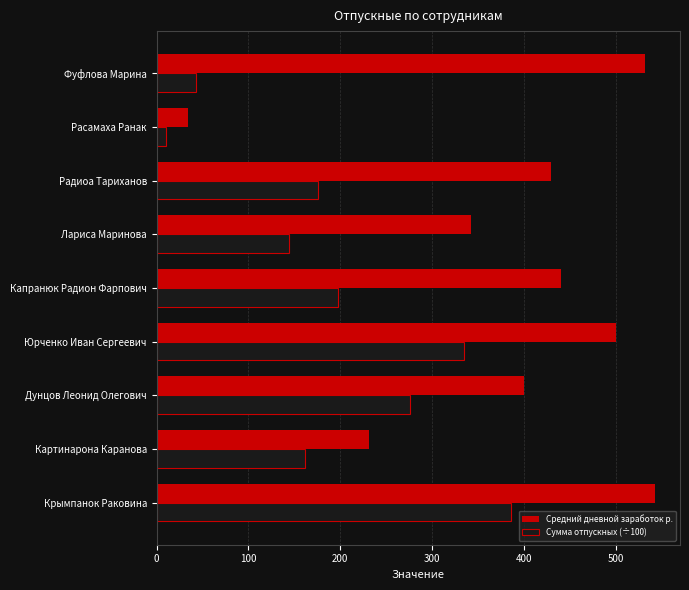

The Сумма отпускных (÷100) series shows 144.1 at Лариса Маринова. True or false?

True